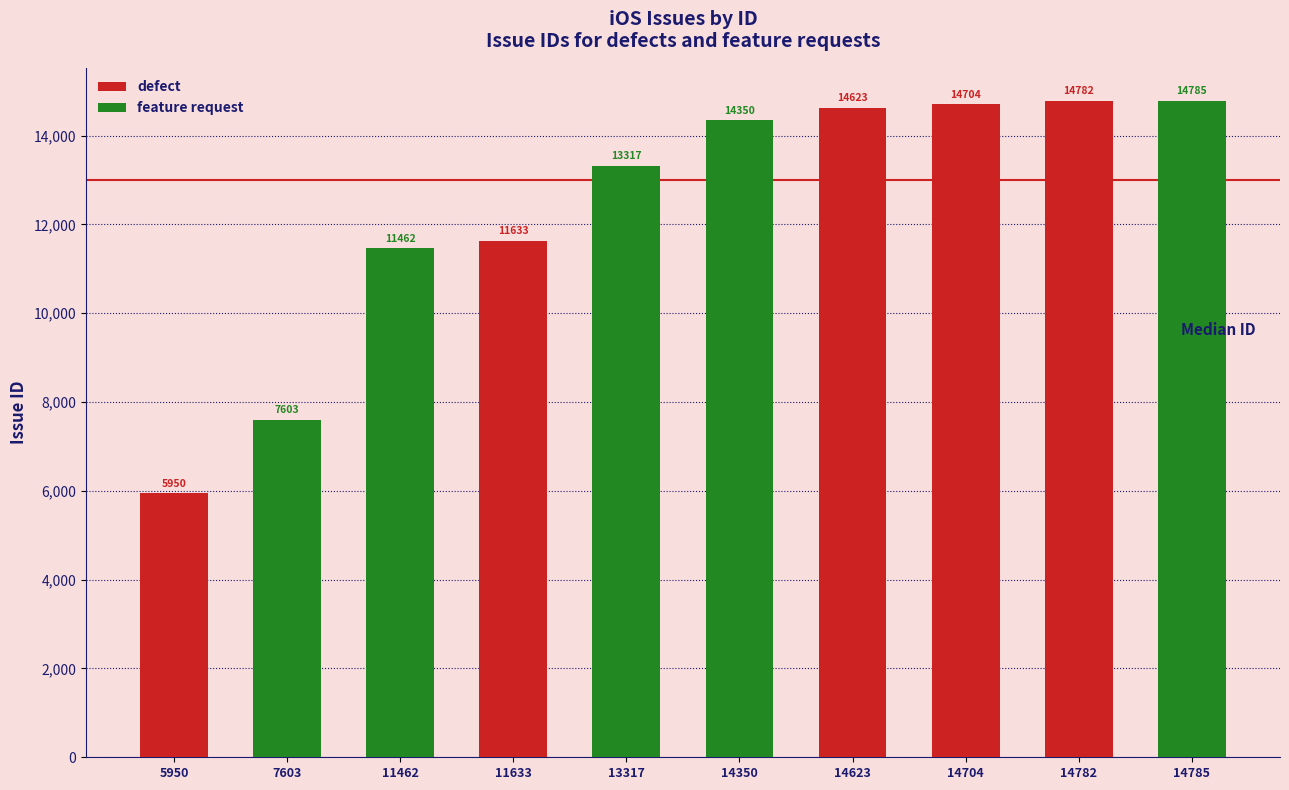

Which series changed the most between 11462 and 13317?

feature request